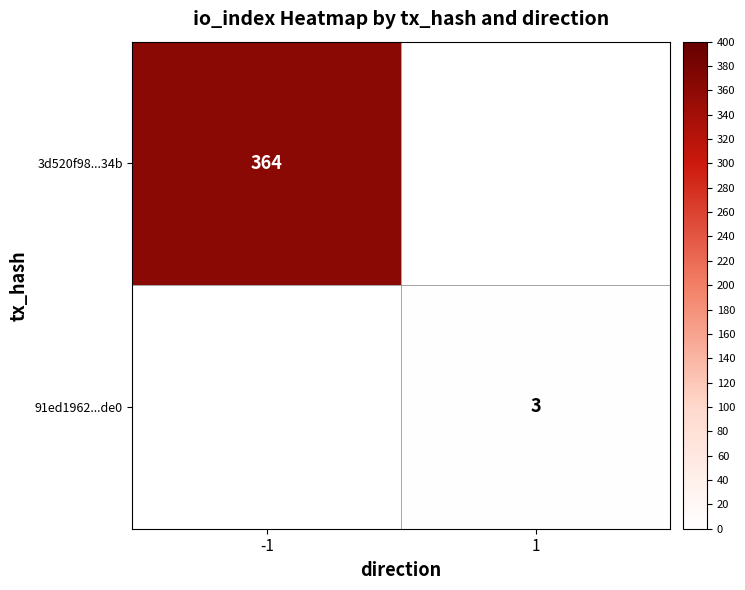

The value of 3d520f98...34b at -1 is 364. True or false?

True